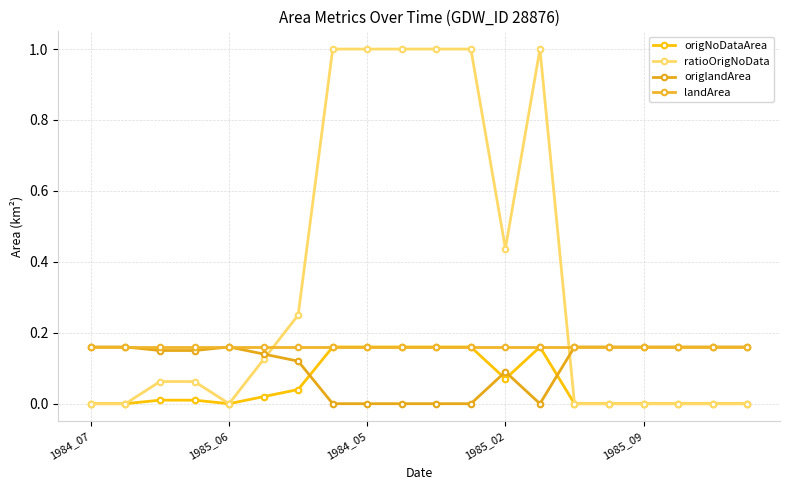

True or false: ratioOrigNoData and origlandArea intersect in this chart.

True